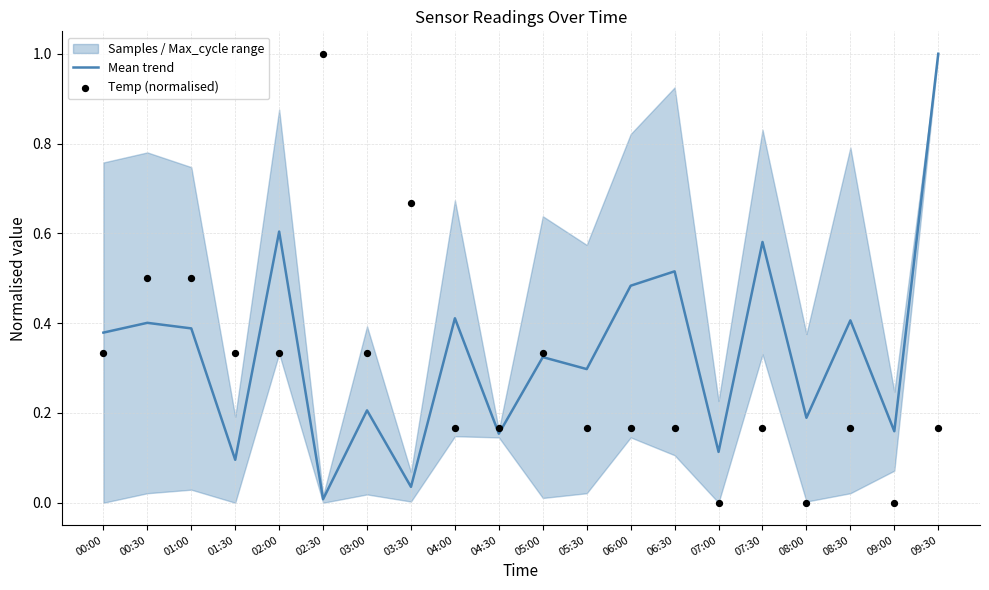

At which category is the sum across all series the highest?

09:30